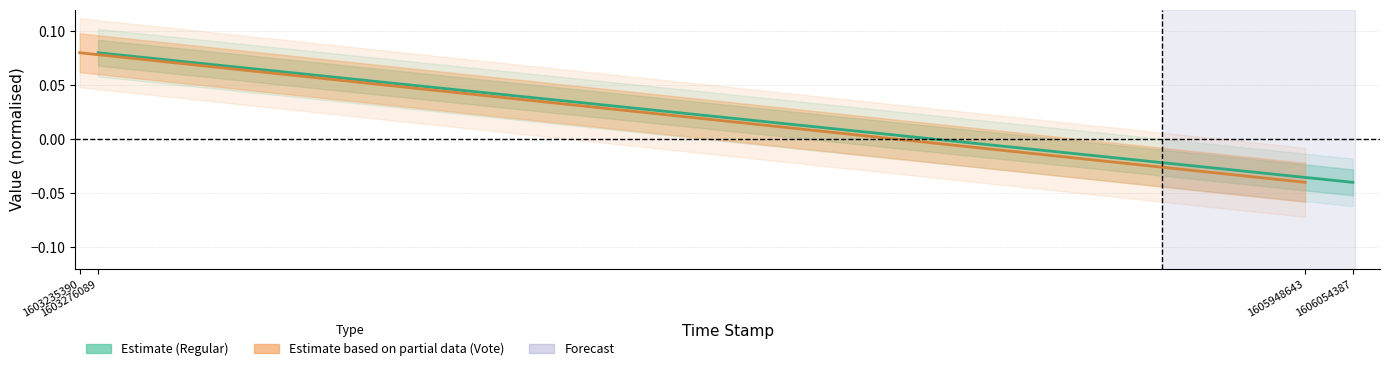

Reading left to right, list all the values displayed in this chart.

Regular center (direction=-1): 0.1	-0.0
Vote center (direction=1): 0.1	-0.0